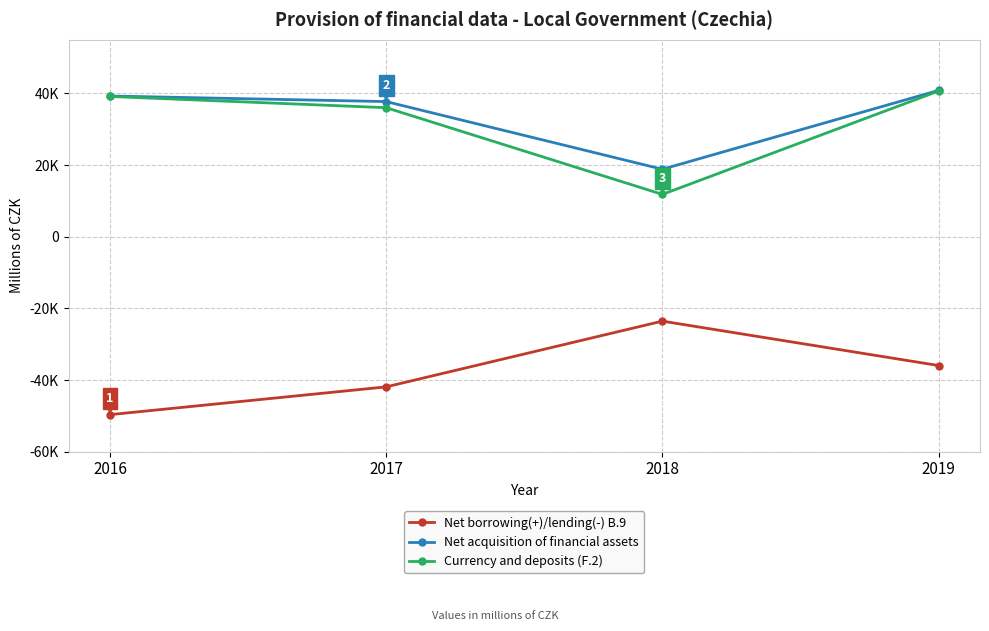

What are all the series names shown in the legend?

Net borrowing(+)/lending(-) B.9, Net acquisition of financial assets, Currency and deposits (F.2)